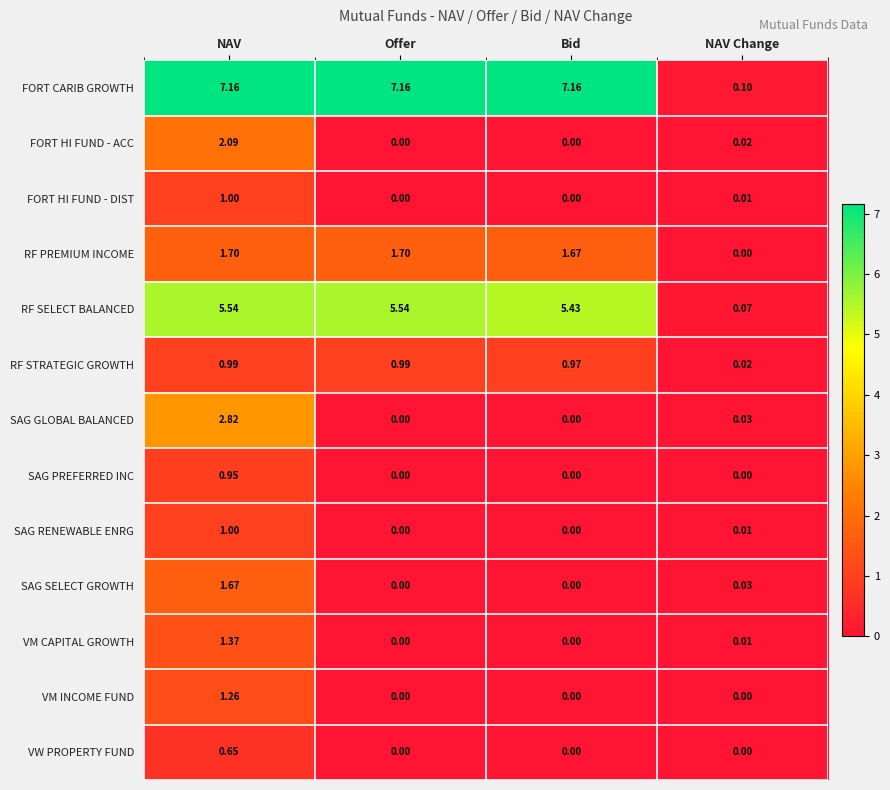

Which series has the widest spread of values?

FORT CARIB GROWTH